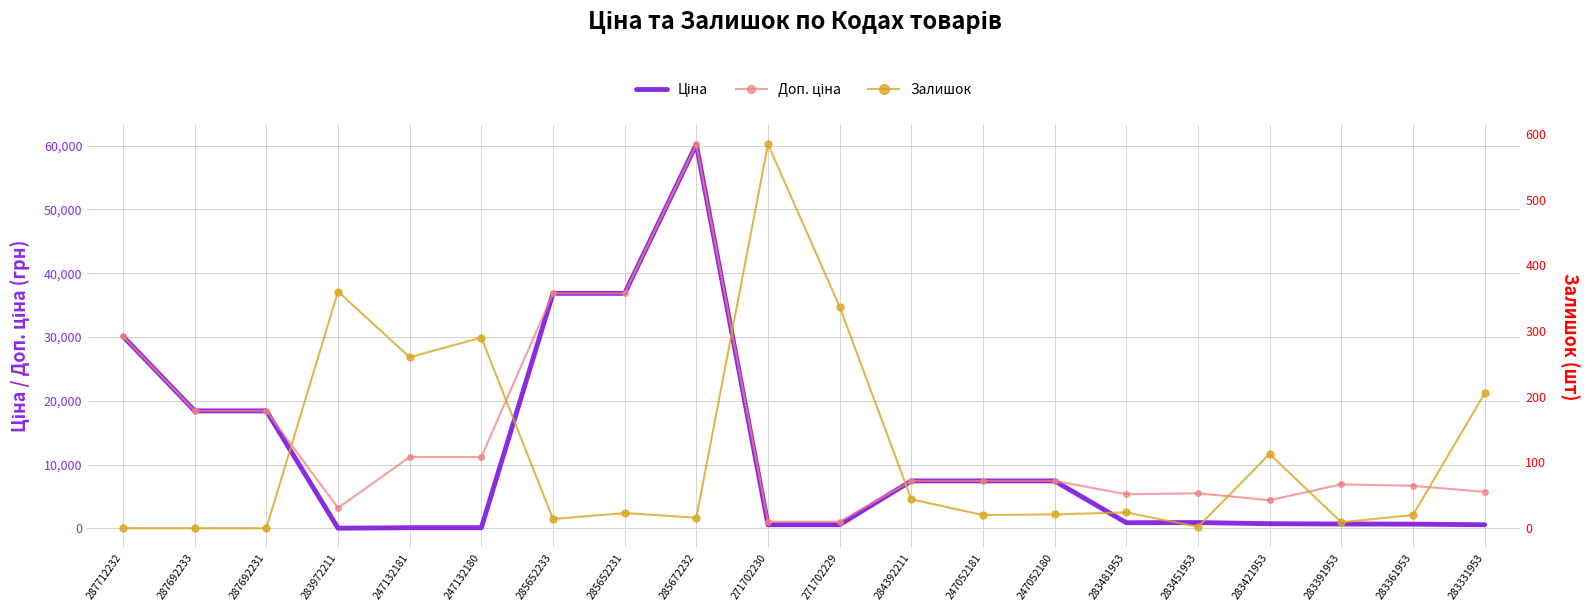

Reading right to left, transcribe all the data shown in this chart.

Ціна: 283331953=572.7	283361953=667.4	283391953=691.0	283421953=737.2	283451953=915.8	283481953=892.2	247052180=7444.6	247052181=7444.6	284392211=7444.6	271702229=578.1	271702230=578.1	285672232=60205.6	285652231=36841.8	285652233=36841.8	247132180=111.8	247132181=111.8	283972211=32.0	287692231=18420.9	287692233=18420.9	287712232=30102.8
Доп. ціна: 283331953=5727.0	283361953=6673.6	283391953=6910.3	283421953=4423.0	283451953=5495.0	283481953=5353.1	247052180=7444.6	247052181=7444.6	284392211=7444.6	271702229=1060.0	271702230=1060.0	285672232=60205.6	285652231=36841.8	285652233=36841.8	247132180=11182.0	247132181=11182.0	283972211=3205.0	287692231=18420.9	287692233=18420.9	287712232=30102.8
Залишок: 283331953=205.0	283361953=20.0	283391953=9.0	283421953=113.0	283451953=2.0	283481953=24.0	247052180=21.0	247052181=20.0	284392211=44.0	271702229=337.0	271702230=584.0	285672232=16.0	285652231=23.0	285652233=14.0	247132180=290.0	247132181=260.0	283972211=360.0	287692231=0.0	287692233=0.0	287712232=0.0